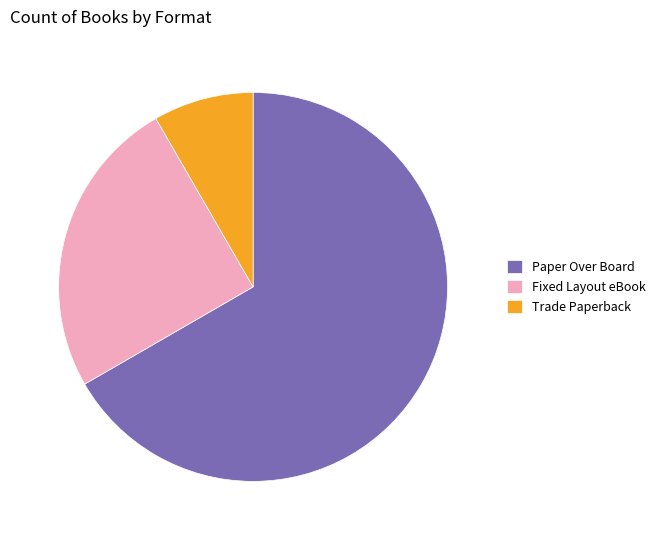

Rank the categories by value from lowest to highest.

Trade Paperback, Fixed Layout eBook, Paper Over Board